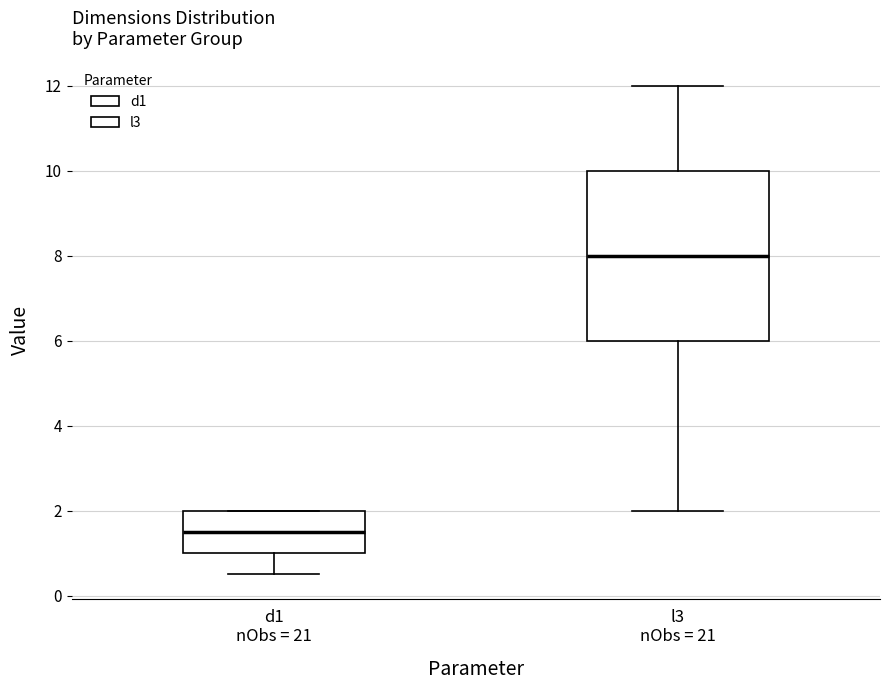

Where is the upper edge of the box for l3 nObs = 21 on the y-axis? The values are not printed on the chart, so give them approximately, as read against the axis.

10.0